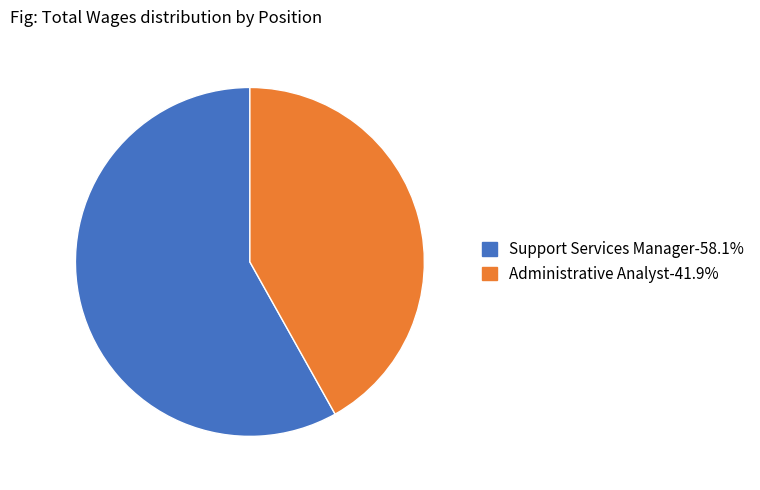

What is the largest slice in the pie chart?

Support Services Manager